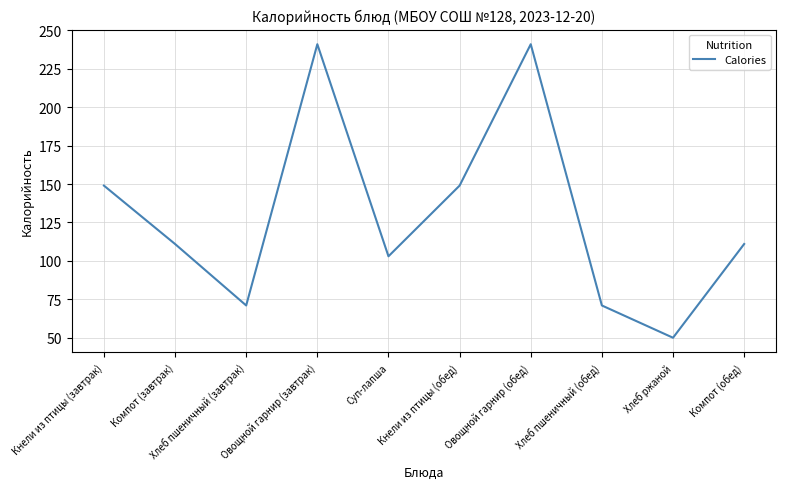

Reading left to right, list all the values displayed in this chart.

Кнели из птицы (завтрак)=149	Компот (завтрак)=111	Хлеб пшеничный (завтрак)=71	Овощной гарнир (завтрак)=241	Суп-лапша=103	Кнели из птицы (обед)=149	Овощной гарнир (обед)=241	Хлеб пшеничный (обед)=71	Хлеб ржаной=50	Компот (обед)=111